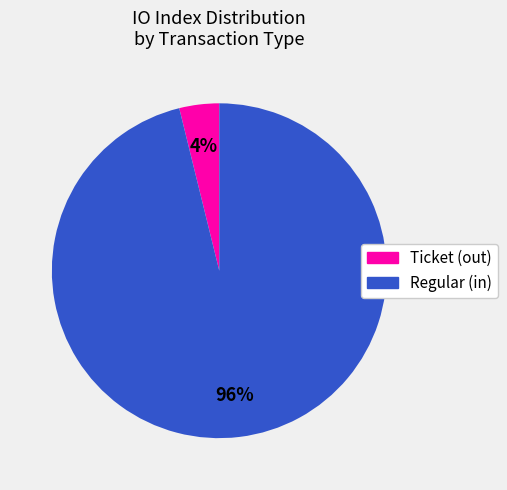

Is there any slice that represents more than half of the pie?

Yes